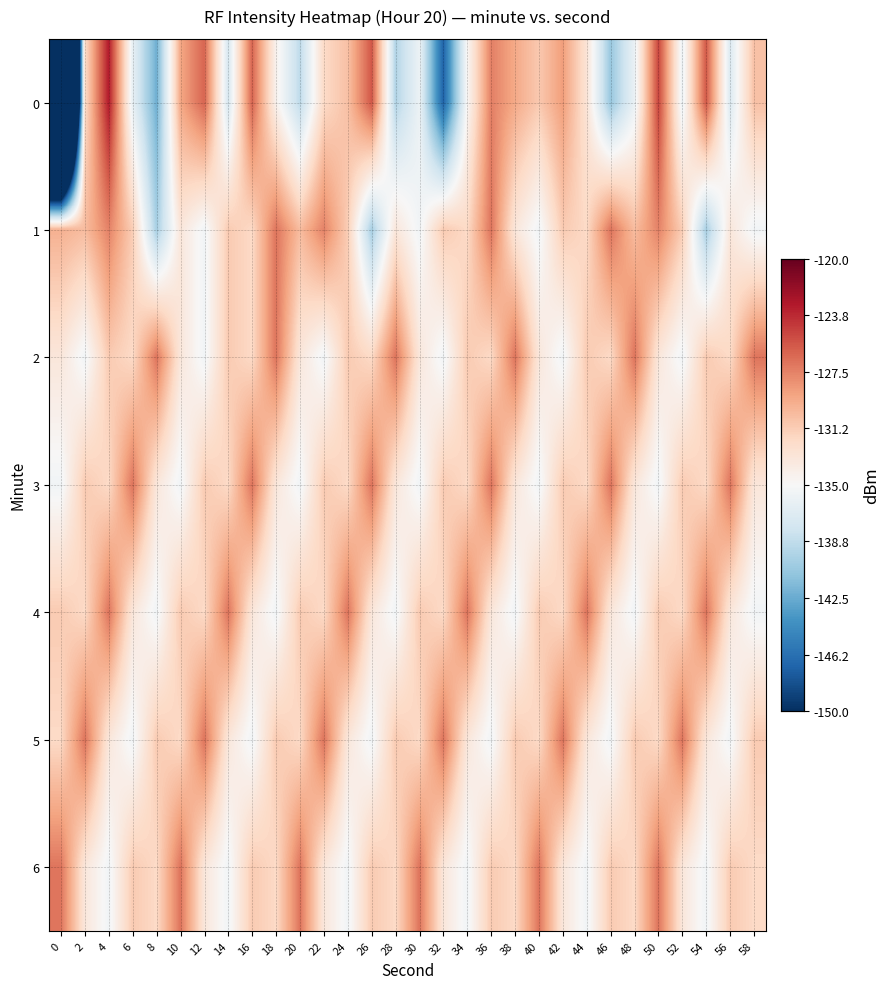

Between 18 and 38, which is larger?

38